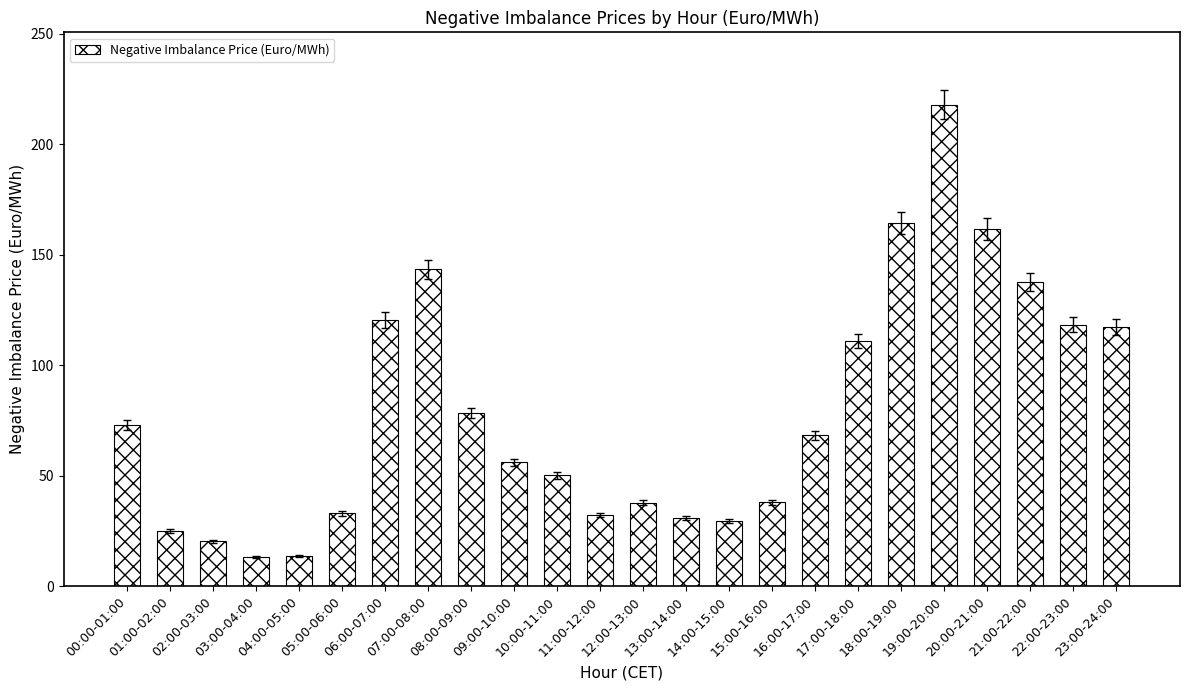

The value at 17:00-18:00 is 67.9. True or false?

False